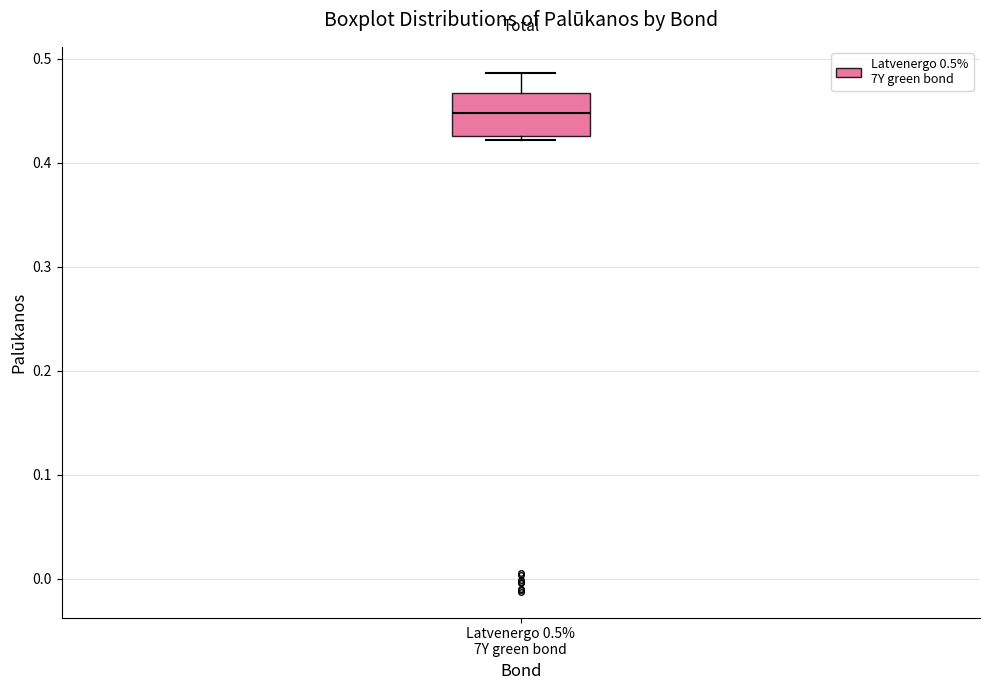

Transcribe this box plot: give where the median line is, the range the box spans, and where the two whiskers end, as read against the y-axis. The values are not printed on the chart, so give them approximately, as read against the axis.

median 0.45, box 0.43 to 0.47, whiskers 0.42 to 0.49